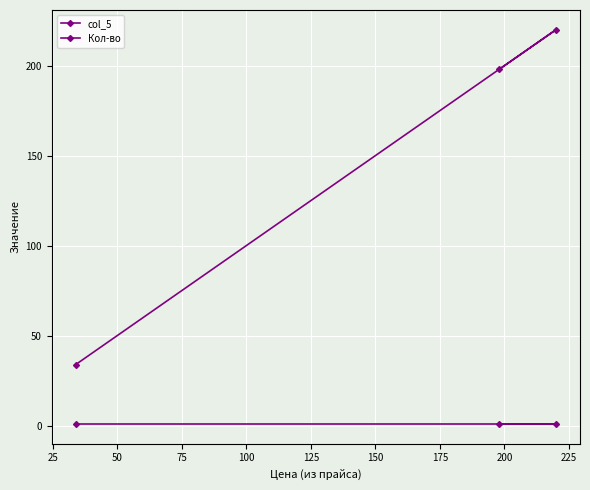

Rank the series by their maximum value, from highest to lowest.

col_5, Кол-во